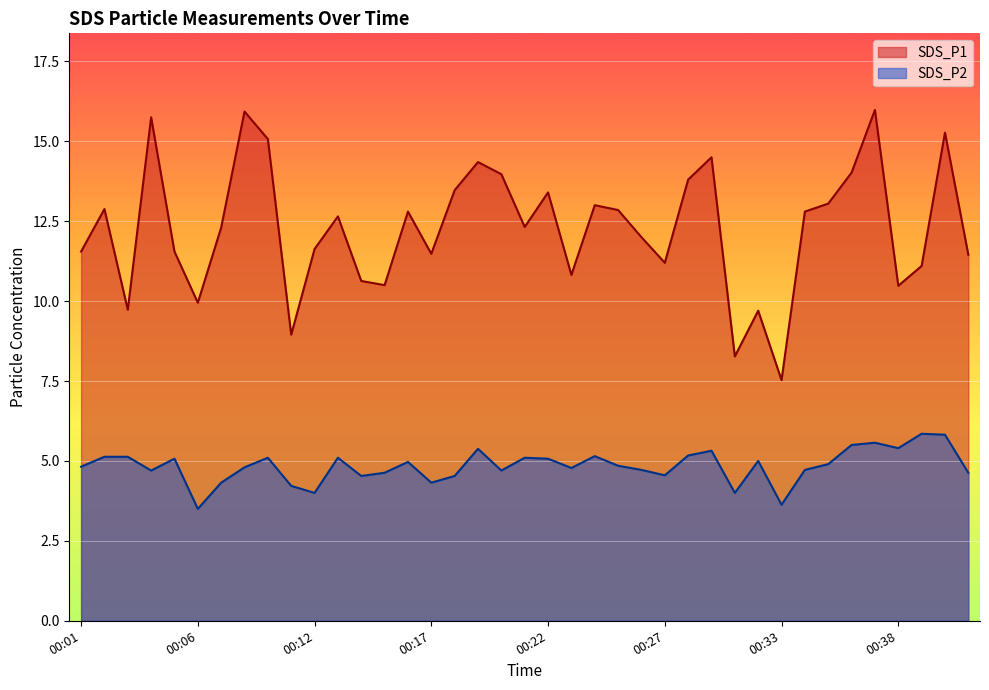

In SDS_P2, how many points are lower than both neighbors (excluding endpoints)?

11